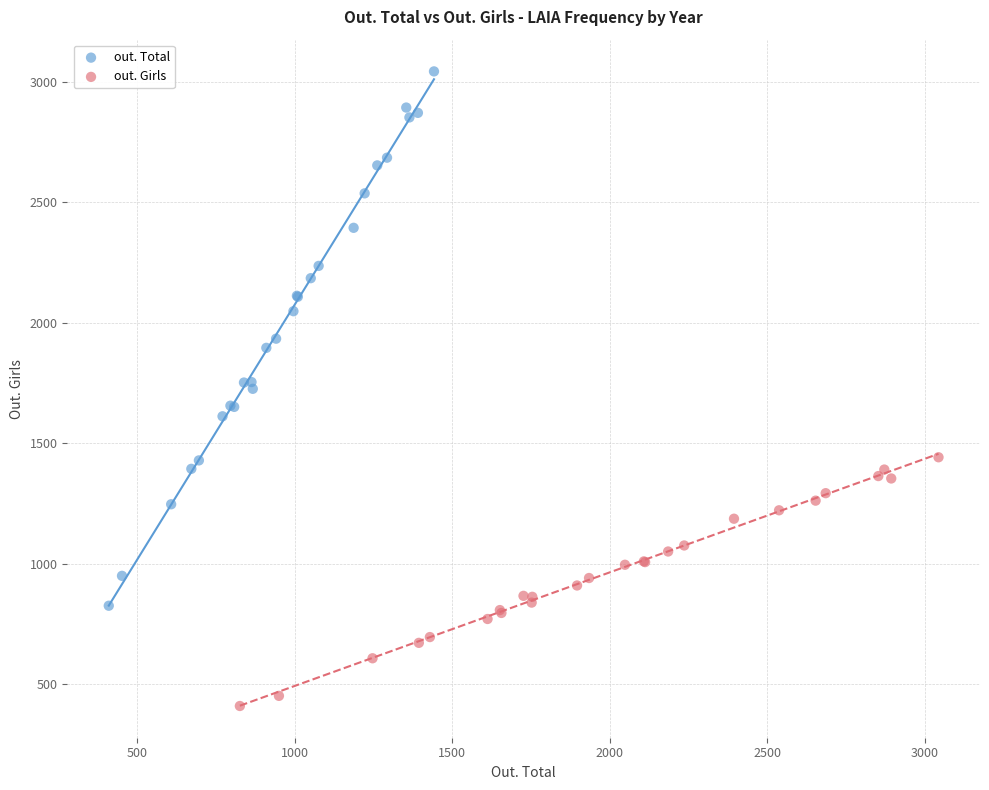

Which series contains the lowest Y value?

out. Girls